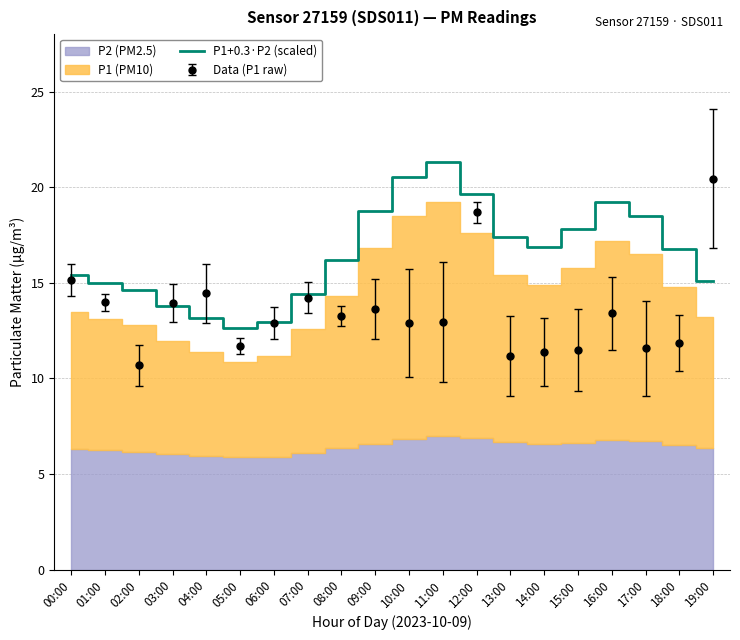

The chart shows a value of 19.2 at 16:00. True or false?

True